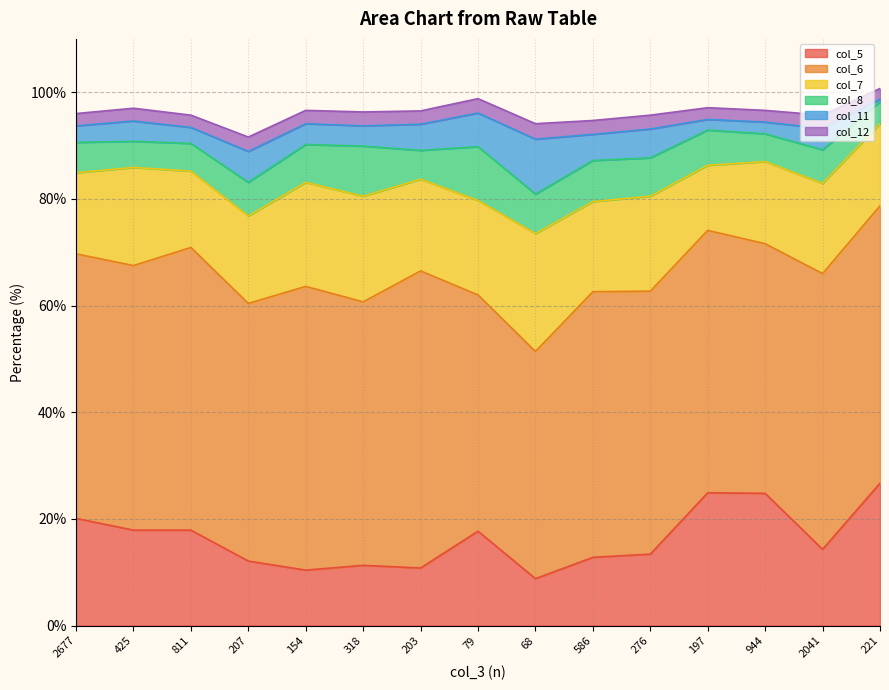

How many values in the col_7 series are below 16?

5